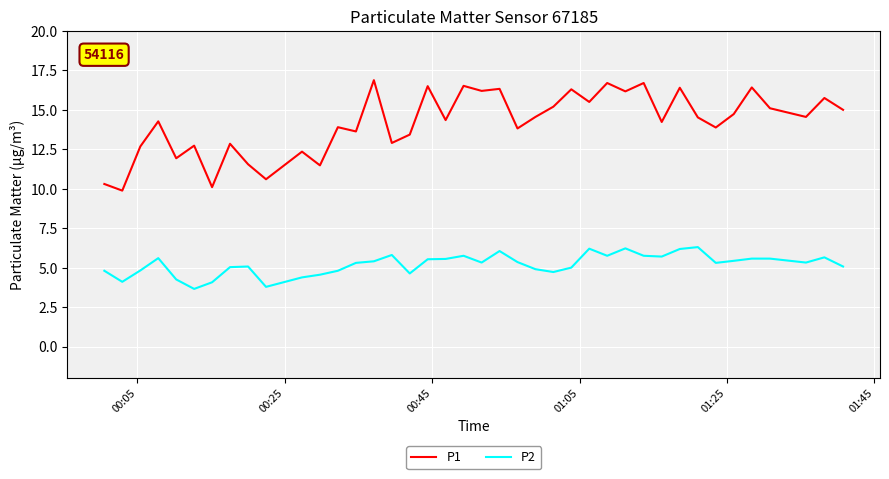

List the series in order of their overall mean, lowest first.

P2, P1